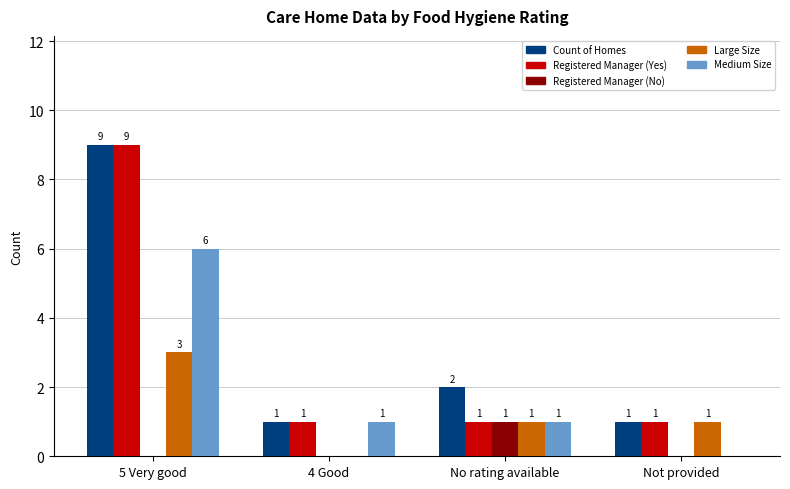

The Registered Manager (No) series shows 0 at 5 Very good. True or false?

True